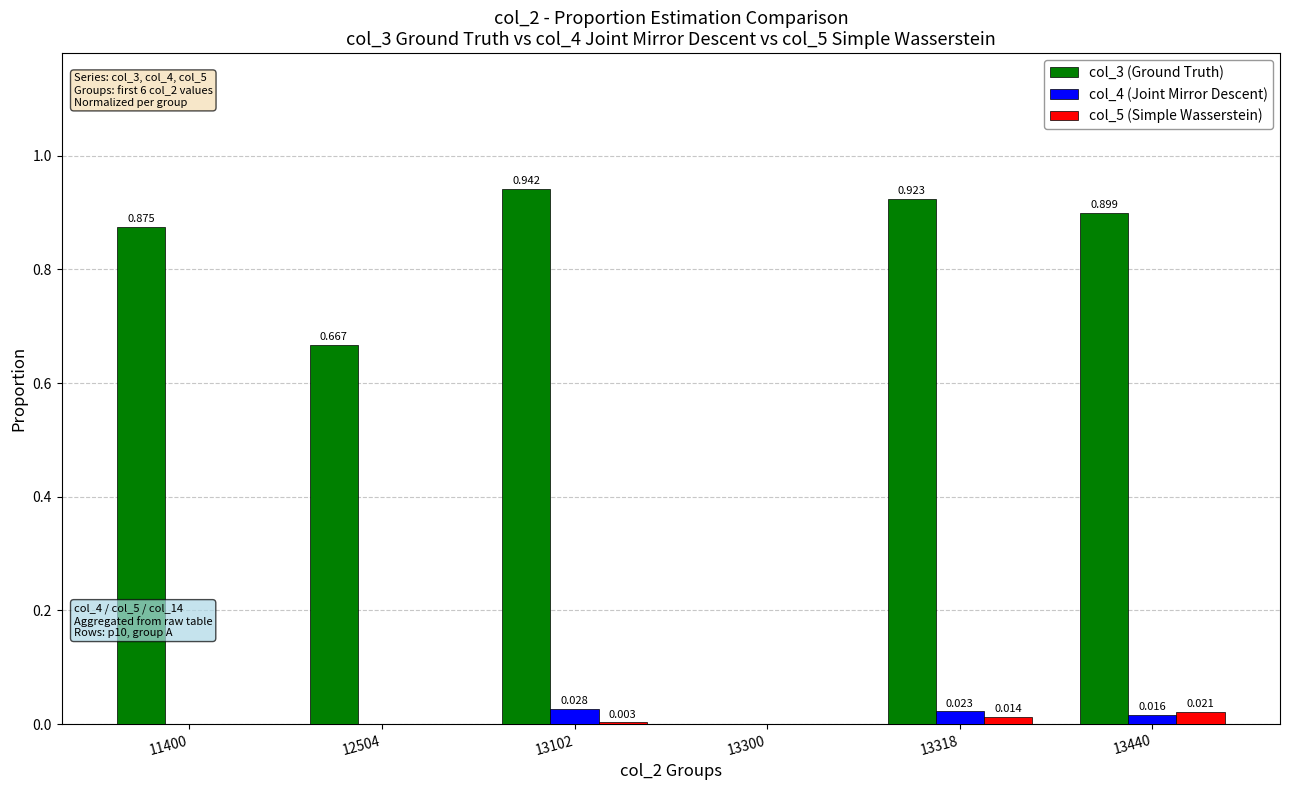

Is the value of col_5 (Simple Wasserstein) at 13102 greater than the value of col_3 (Ground Truth) at 13318?

No